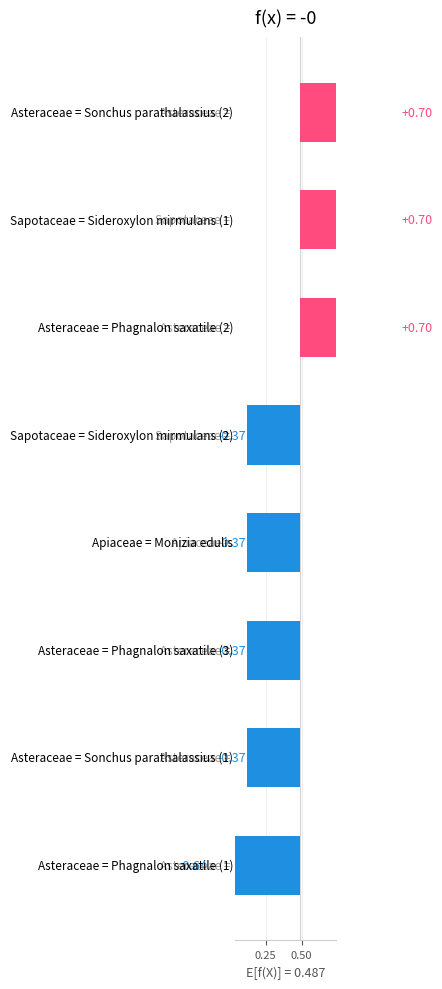

What is the difference between the maximum and minimum values?

1.3